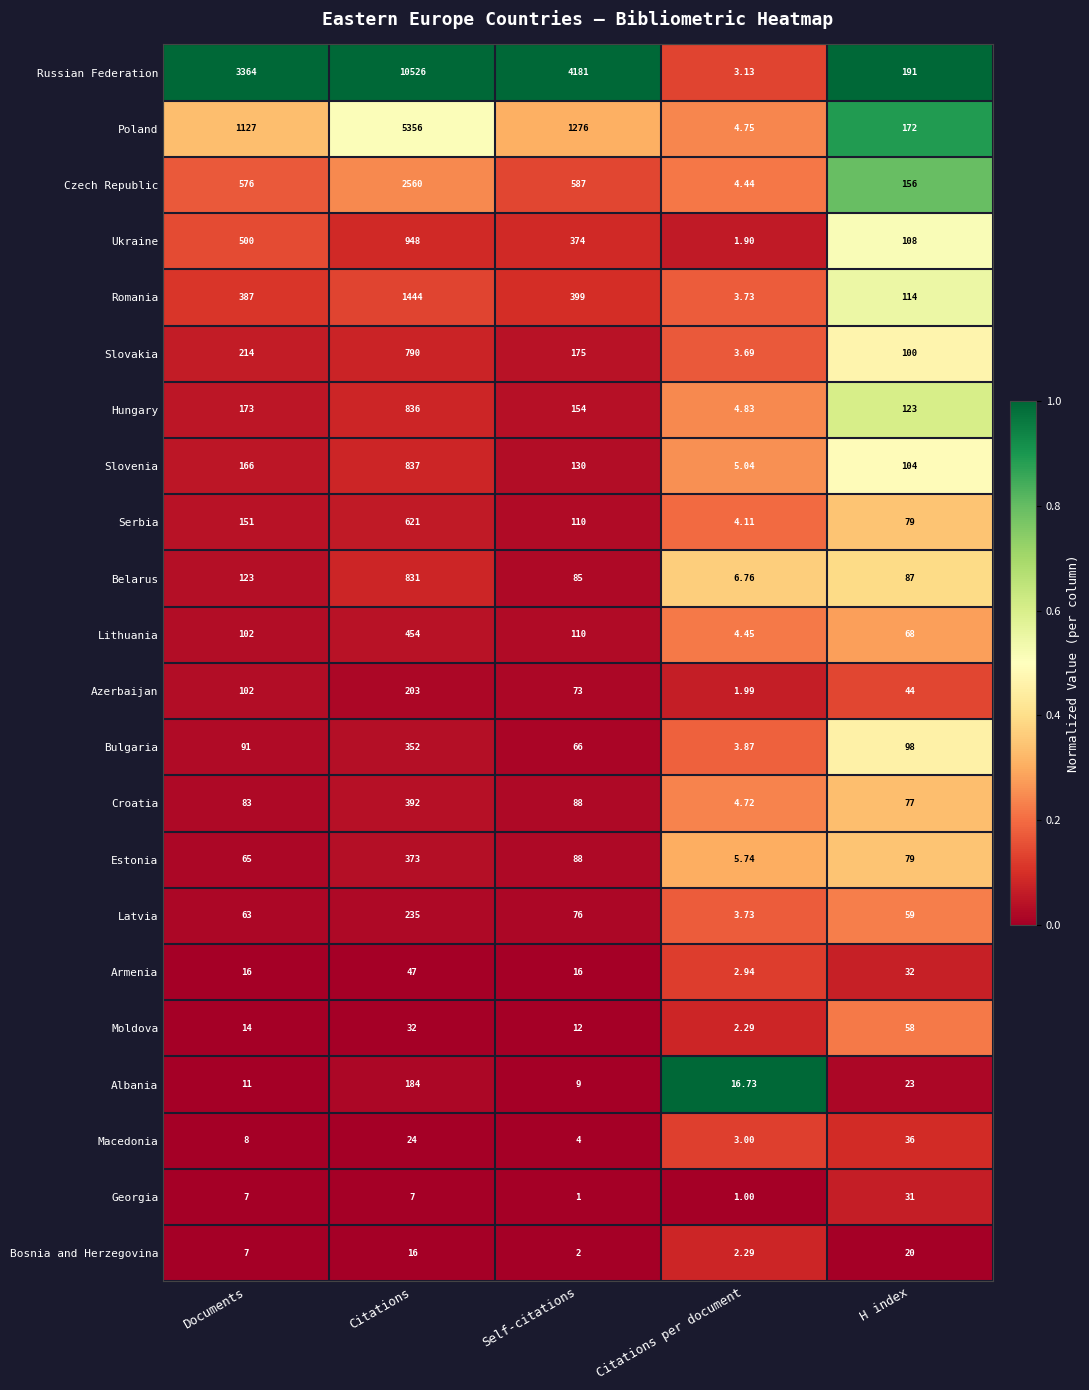

Which label corresponds to the largest value in the chart?

Citations